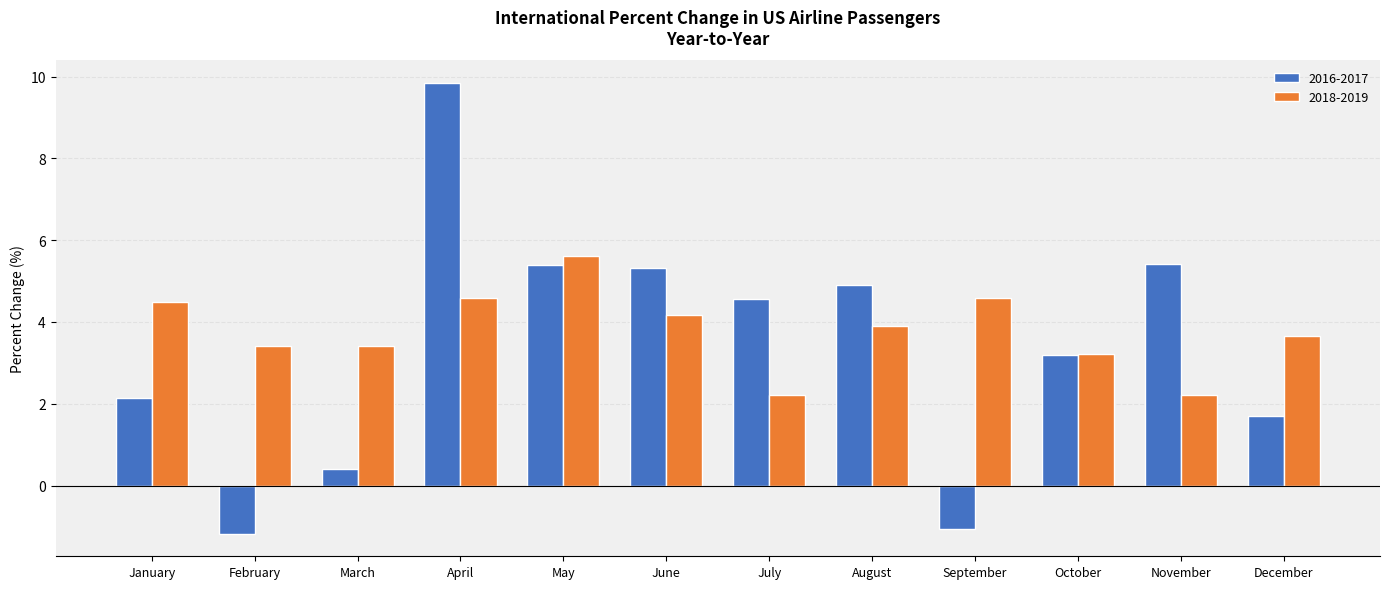

Are the bars horizontal?

No